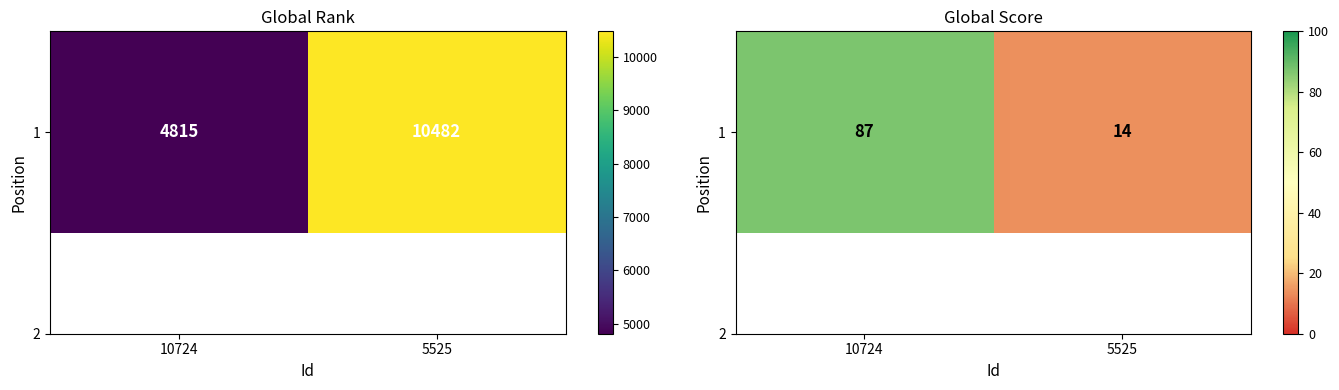

What is the sum of the values at 5525 and 10724?

101